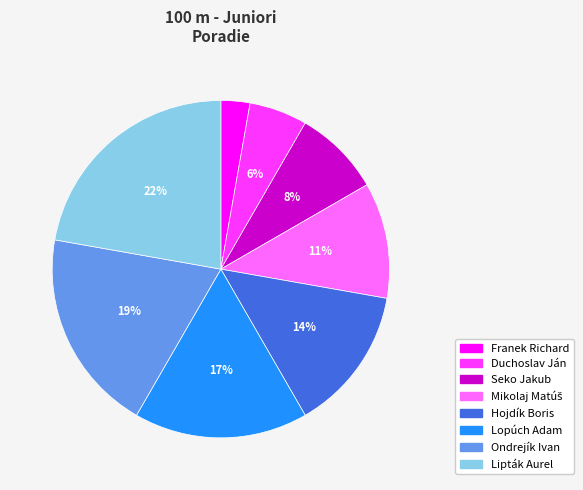

Which has a higher value, Lipták Aurel or Seko Jakub?

Lipták Aurel